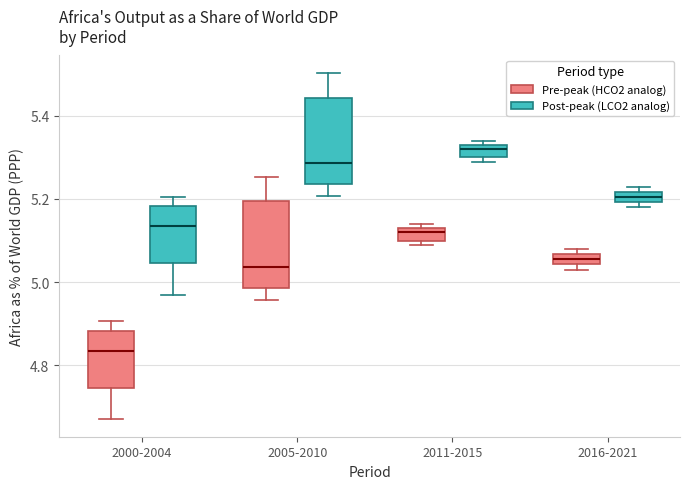

Which box's median line is the highest?

2011-2015 (Post-peak (LCO2 analog))